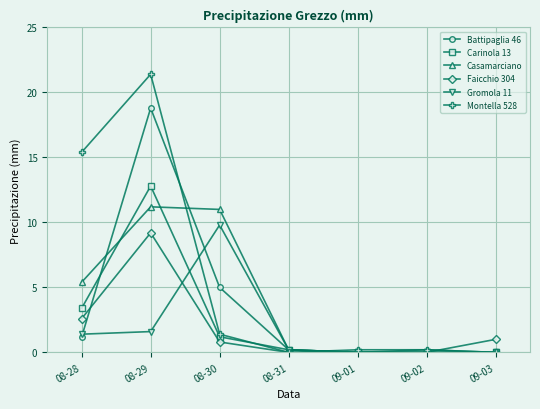

At how many categories does at least one series exceed 8?

3